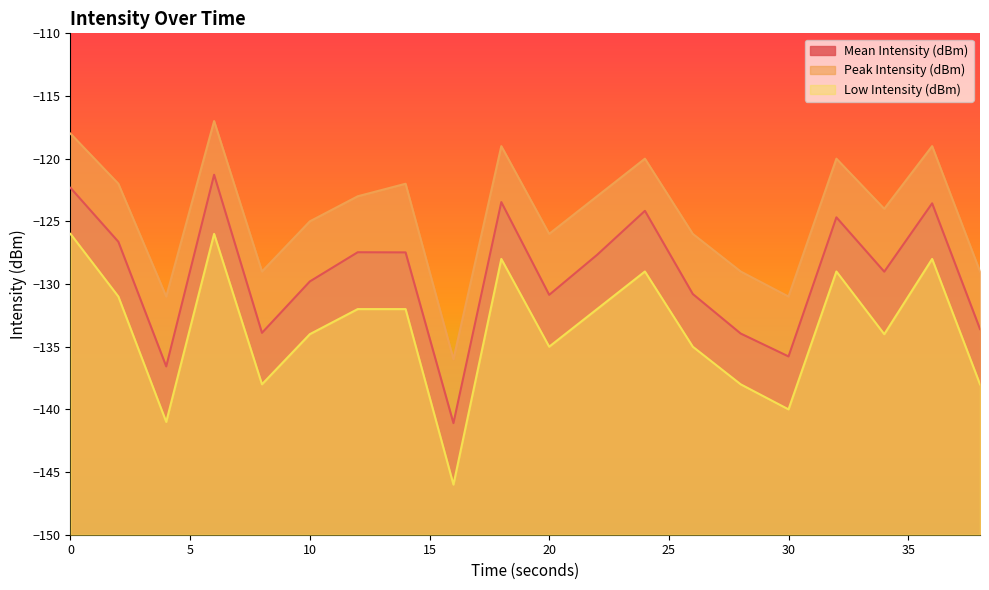

What is the value of the Low Intensity (dBm) point at the 11th from the left?

-135.0